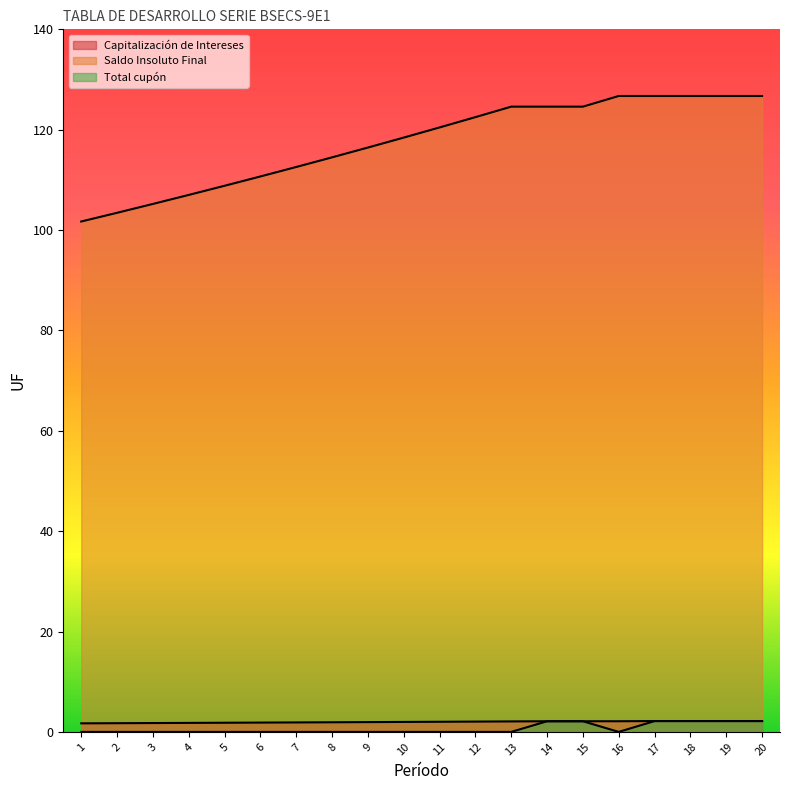

True or false: Saldo Insoluto Final and Capitalización de Intereses intersect in this chart.

False